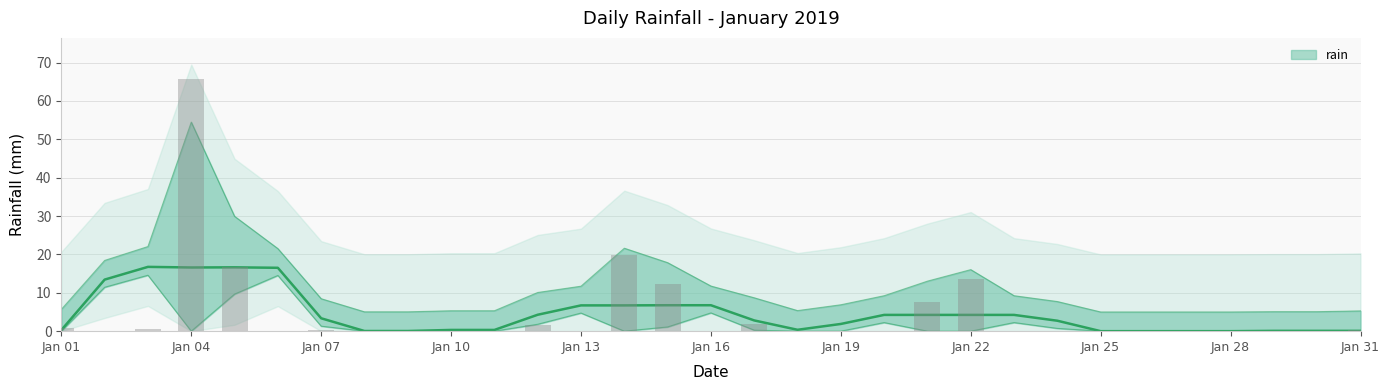

Is it true that the value at Jan 07 is 0.1?

False